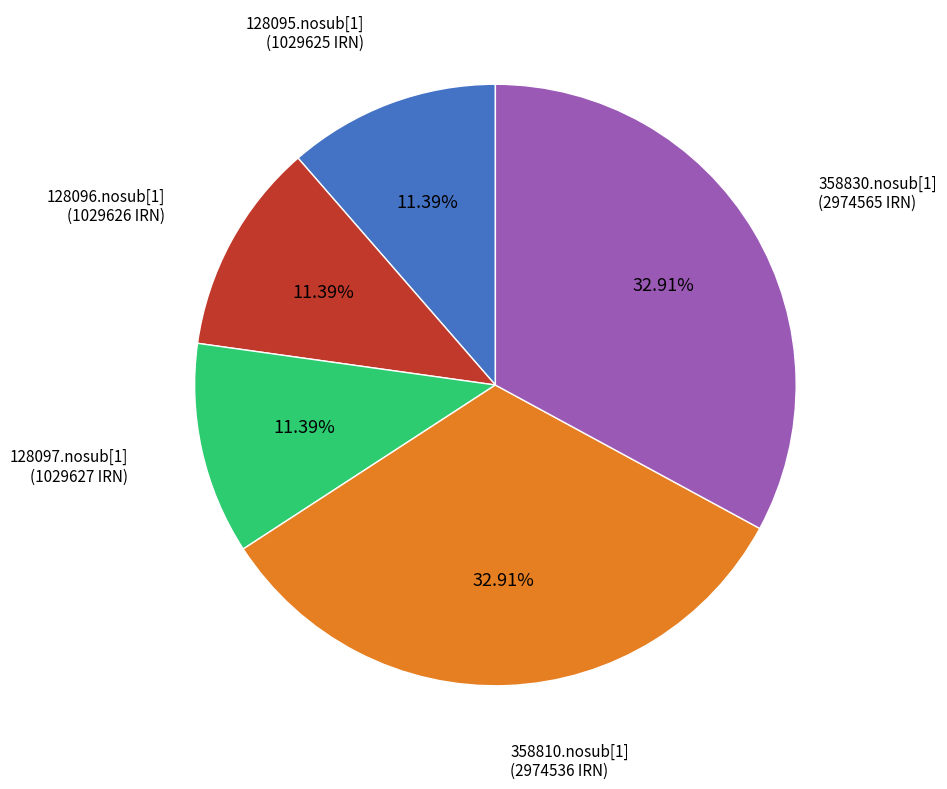

Is there a majority slice in this chart?

No